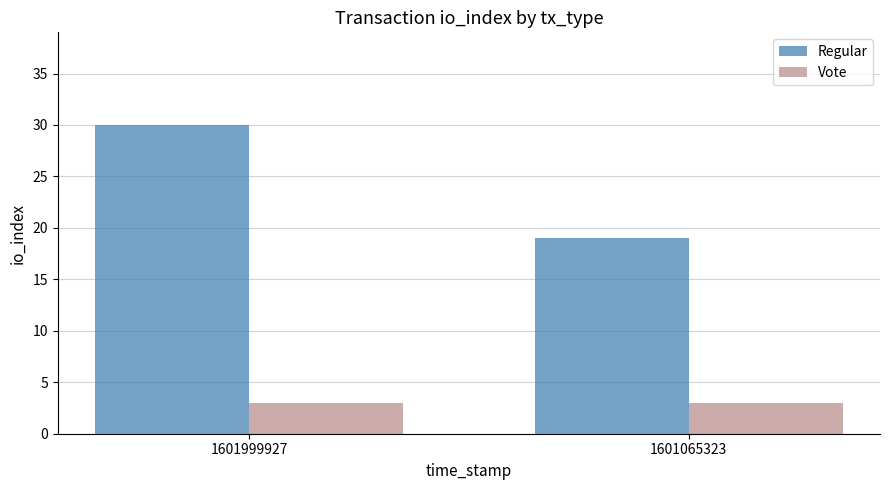

What is the value of the Vote bar at the 1st from the left?

3